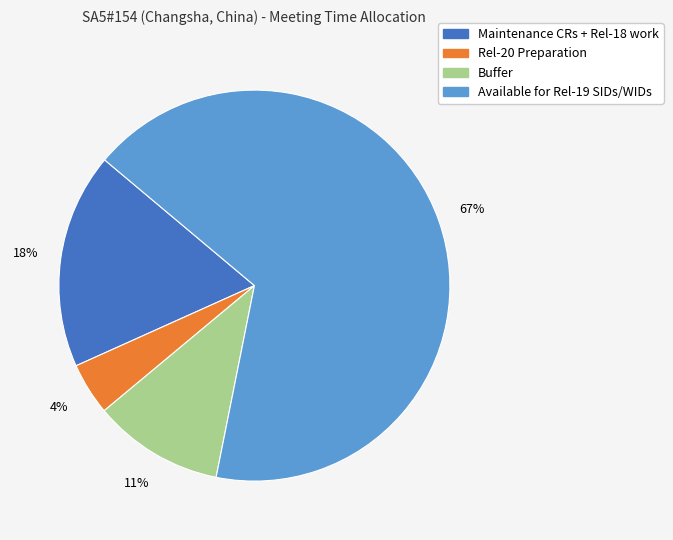

Is Buffer the majority of the pie?

No